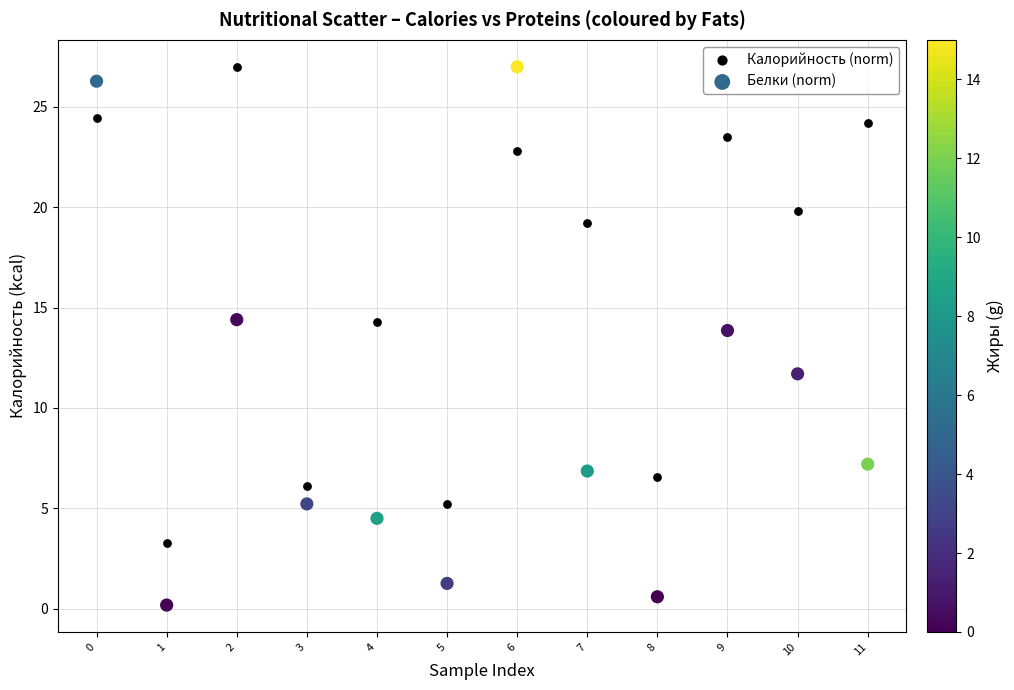

Which series reaches the minimum Y coordinate?

Белки (norm)